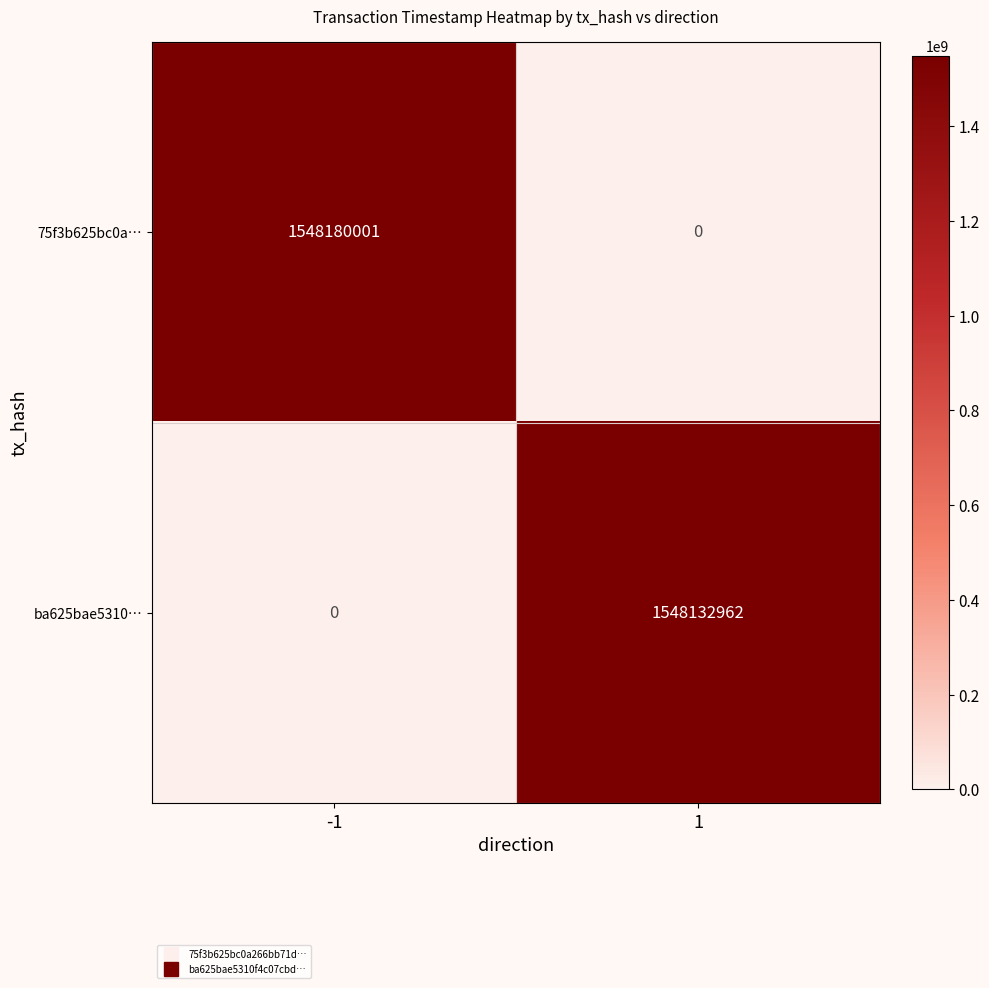

How many data points does each series have?

2